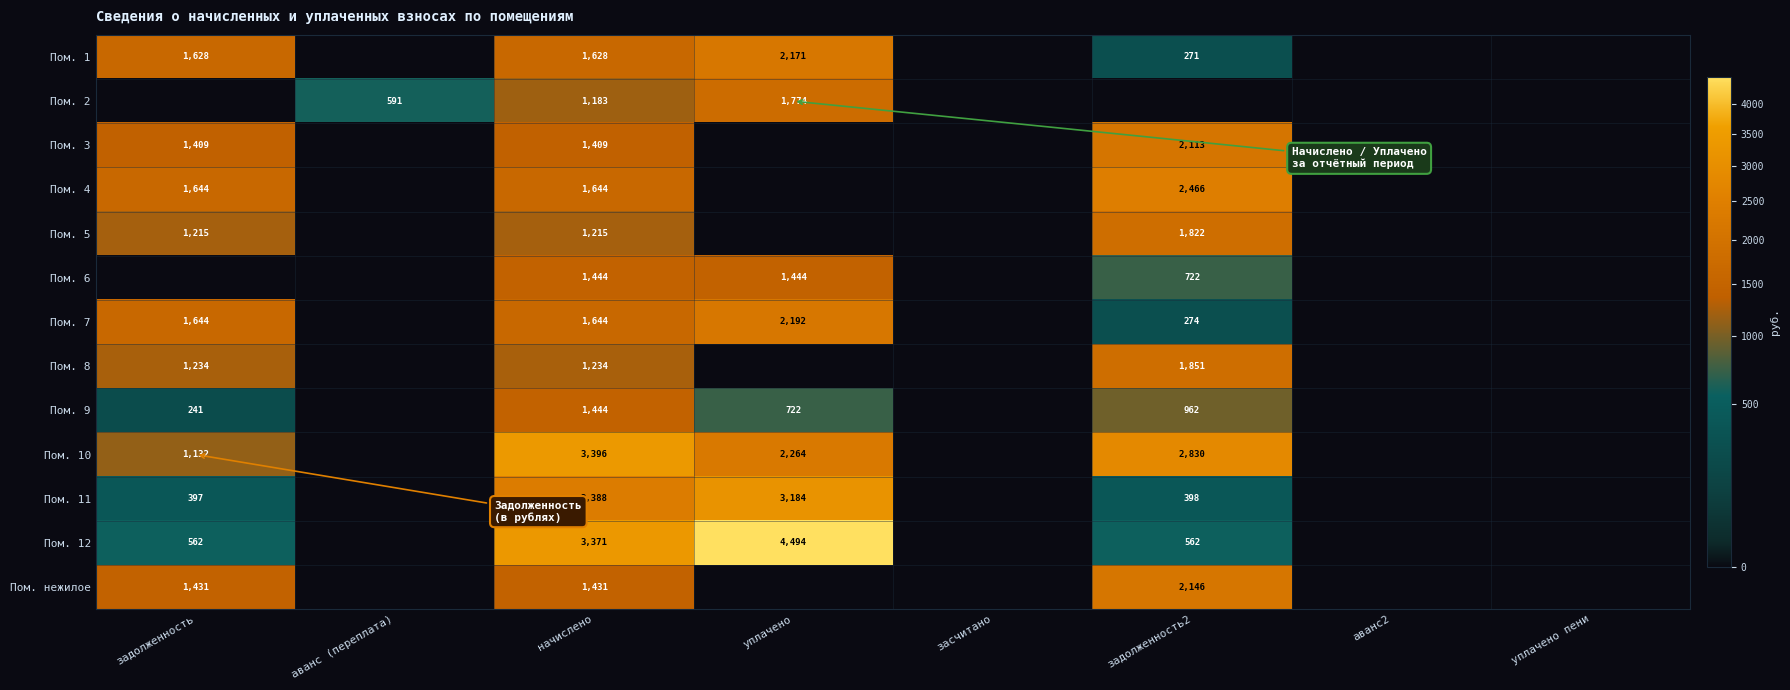

True or false: Пом. 4 has a value of 916 at начислено.

False